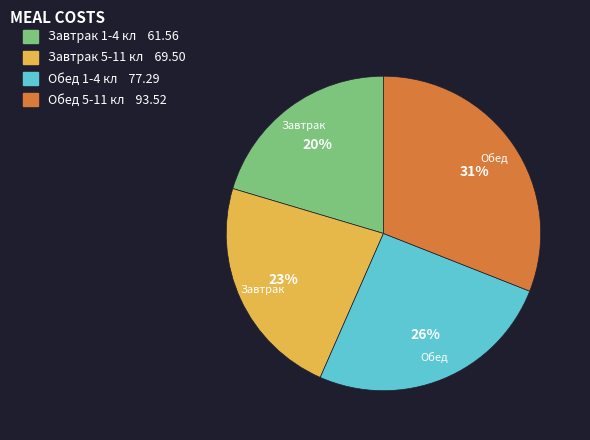

What is the largest slice in the pie chart?

Обед 5-11 кл